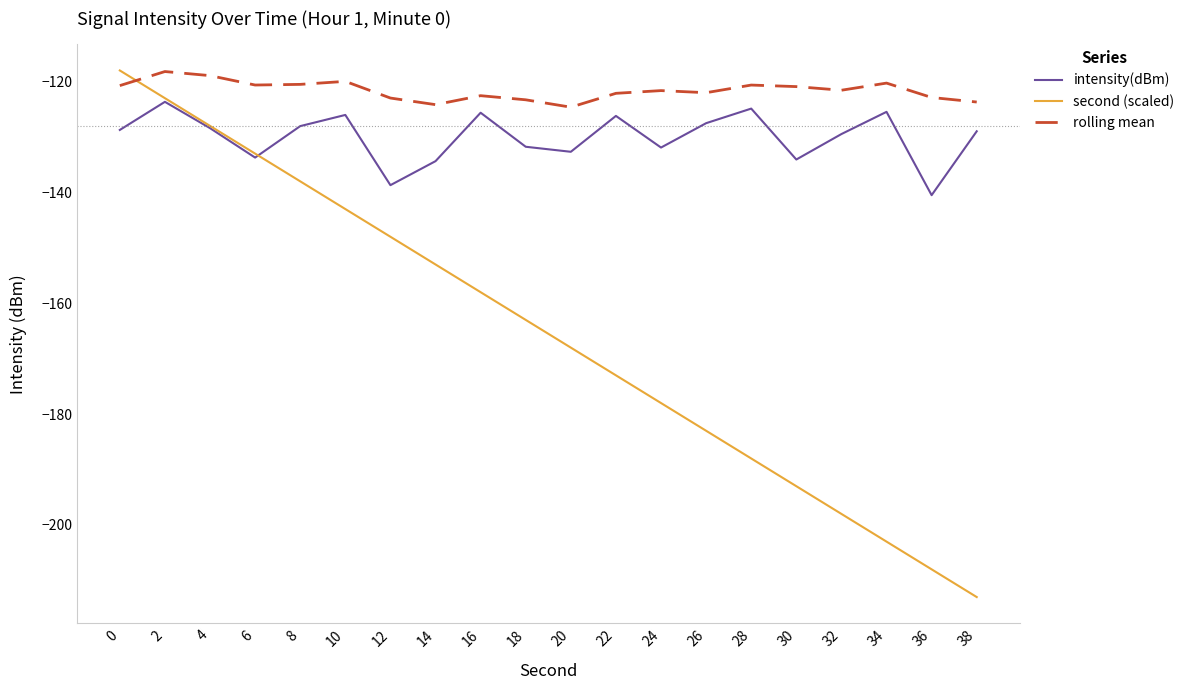

Is this an area chart (filled region under the line)?

No